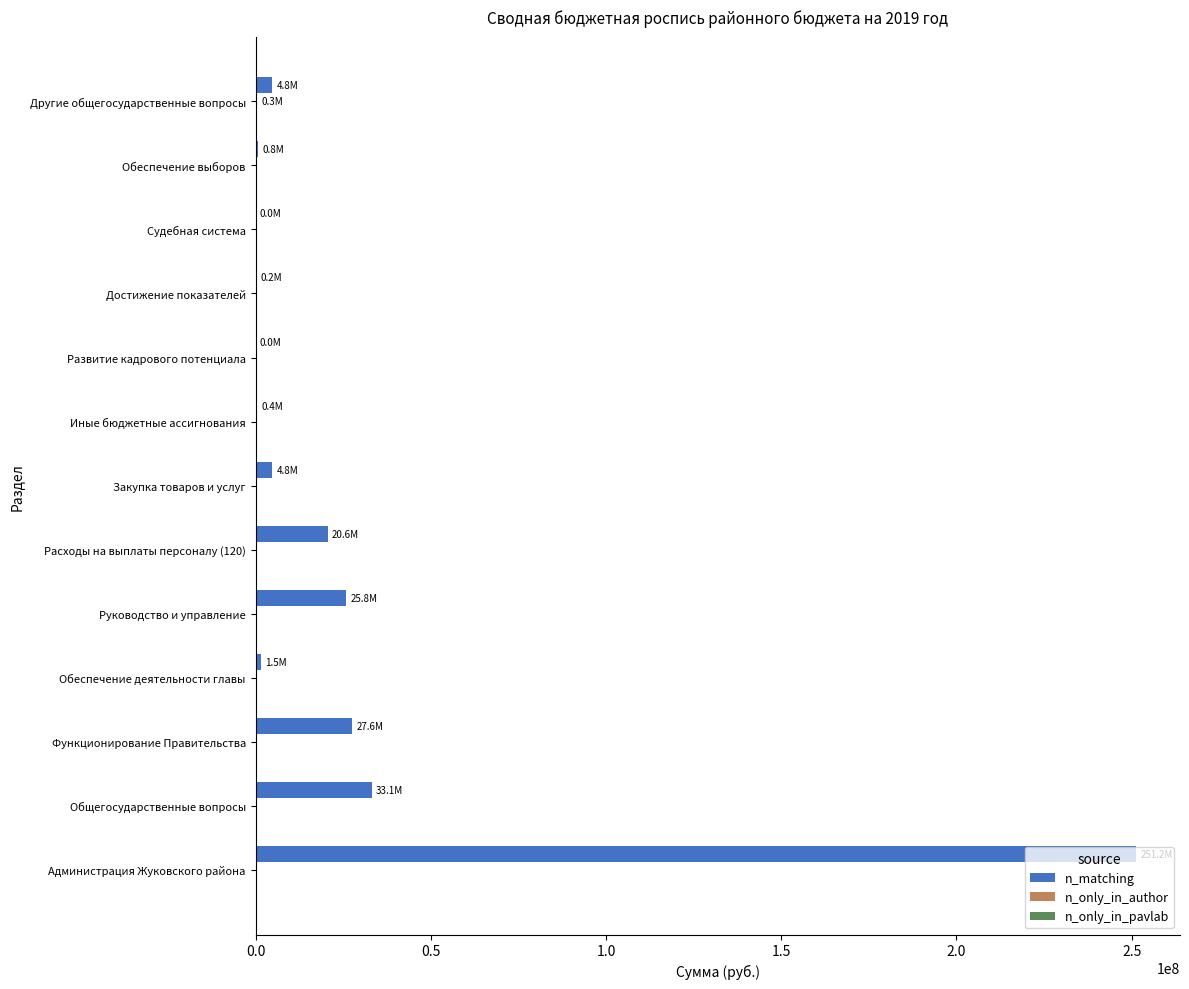

Which category has the highest value across all series?

Администрация Жуковского района